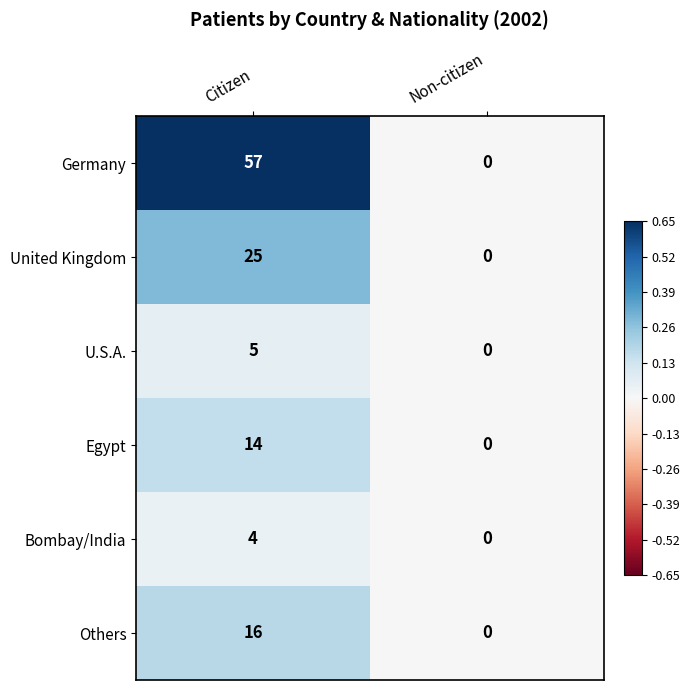

Which series has the largest total across all categories?

Germany